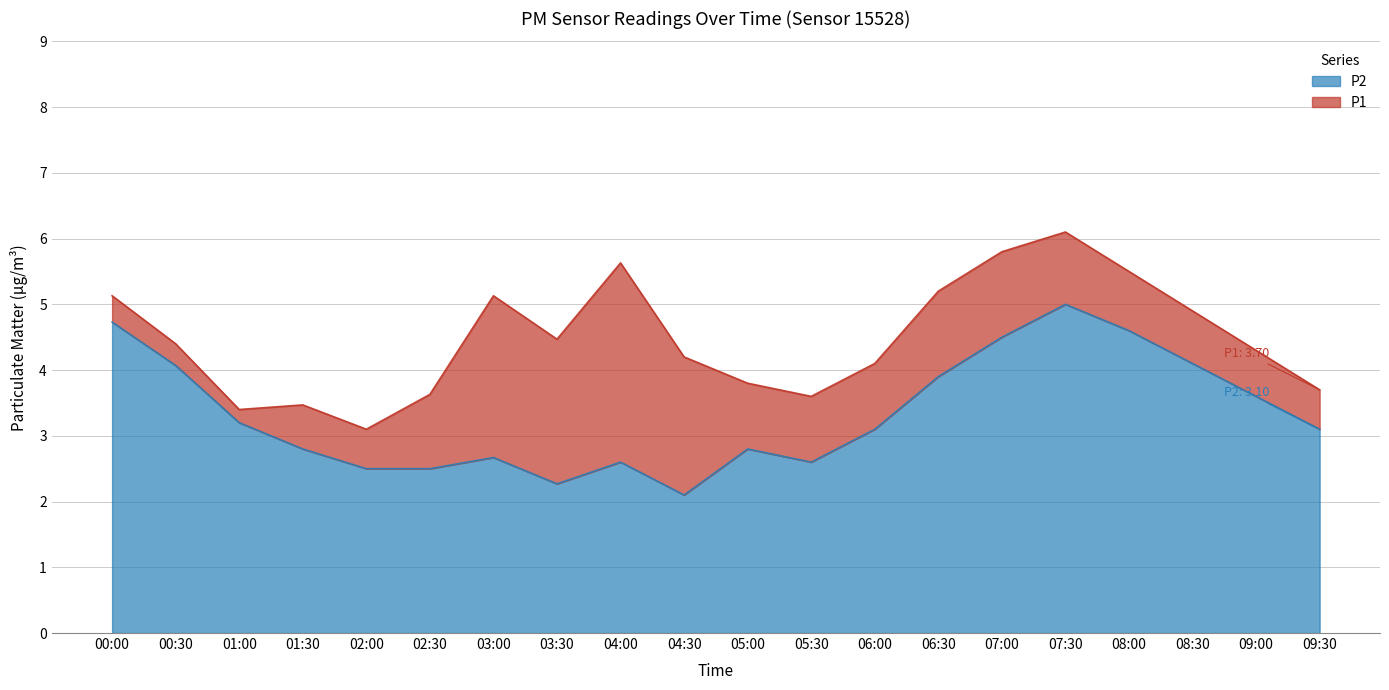

Which series has the largest total across all categories?

P1